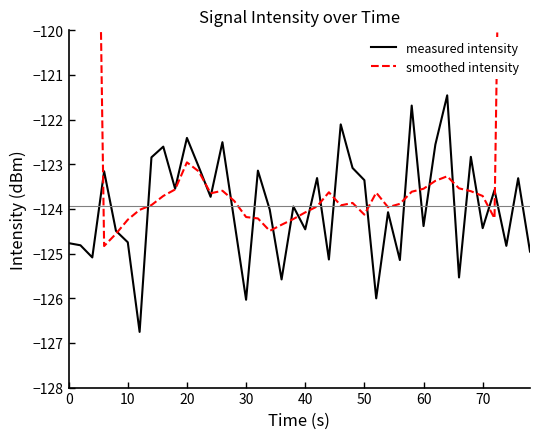

After their last crossing, which series has the higher values: measured intensity or smoothed intensity?

smoothed intensity